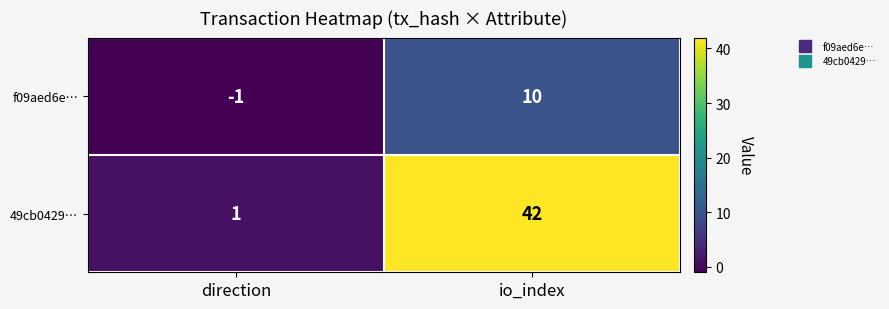

Reading left to right, transcribe all the data shown in this chart.

f09aed6e…: direction=-1	io_index=10
49cb0429…: direction=1	io_index=42